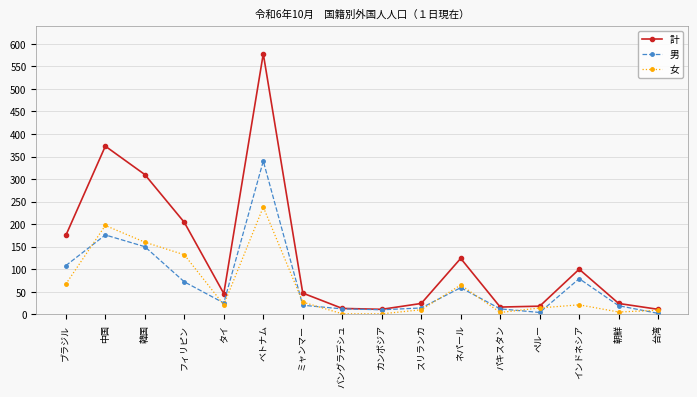

At which category is the sum across all series the highest?

ベトナム